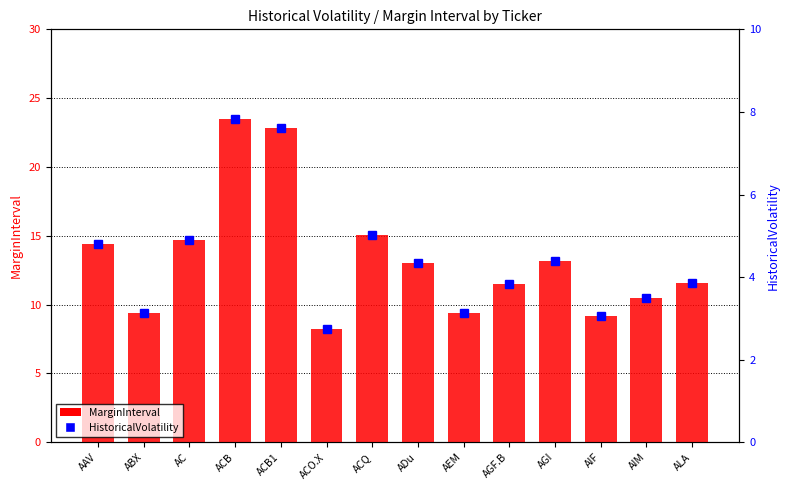

How many groups of bars are there?

14